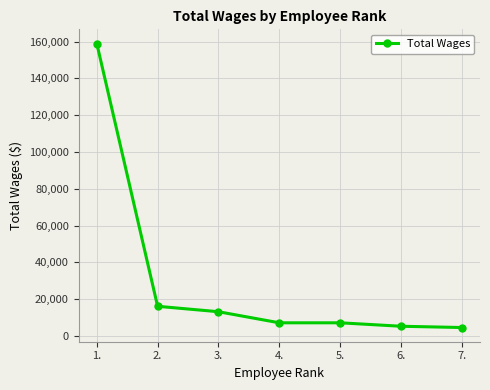

Which label corresponds to the largest value in the chart?

1.